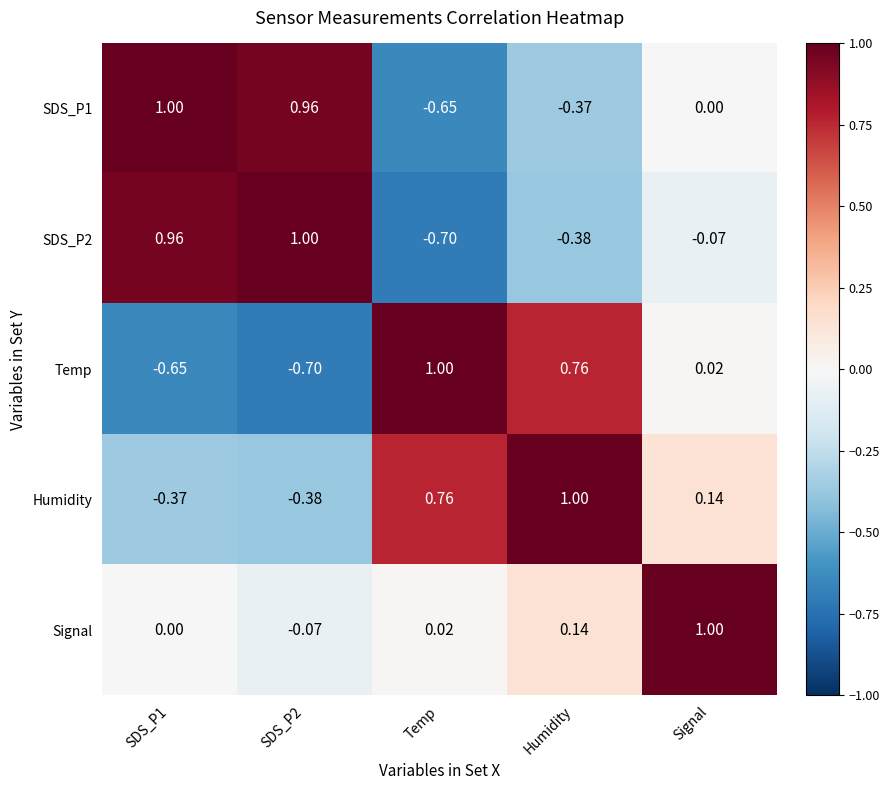

Which category has the lowest value in the SDS_P1 series?

Temp